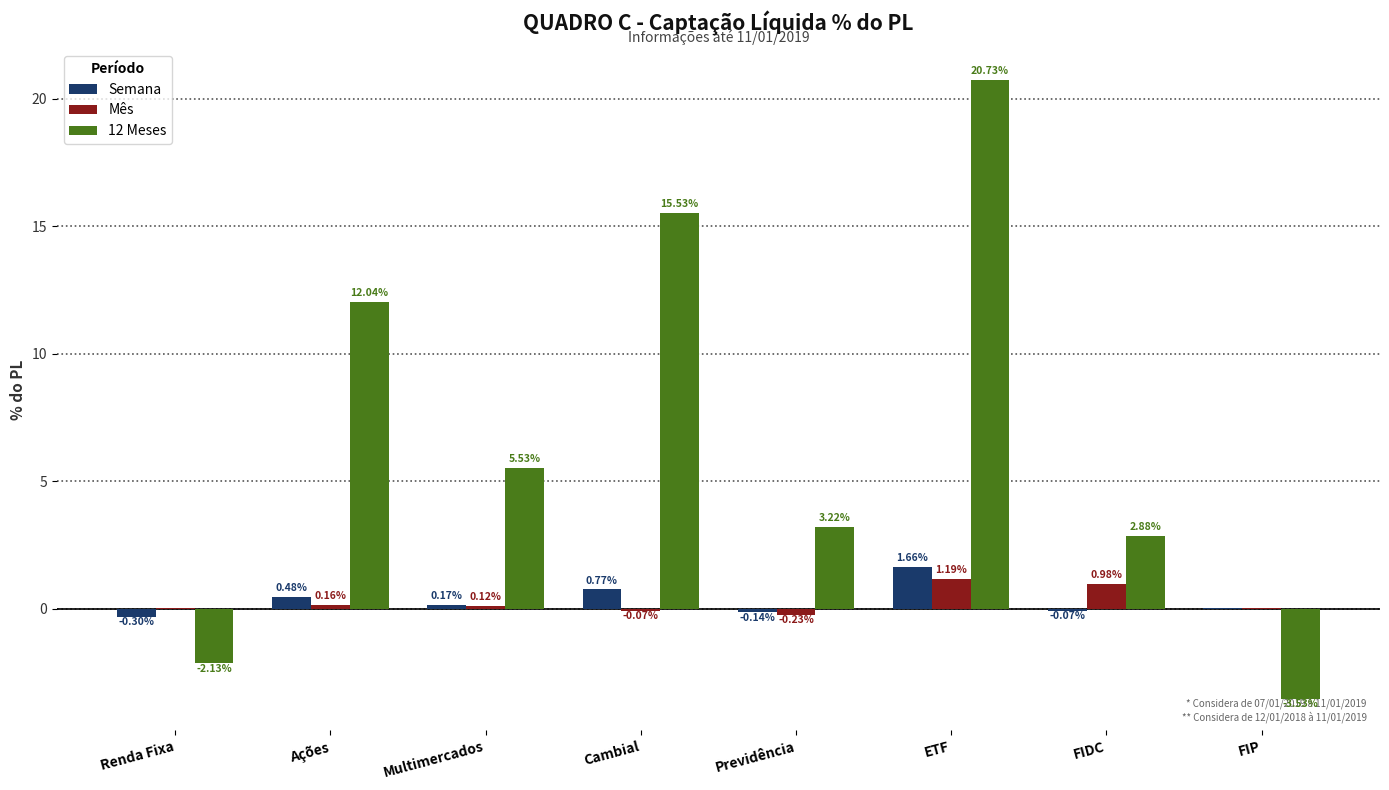

What is the spread (max minus min) of values at Previdência?

3.5